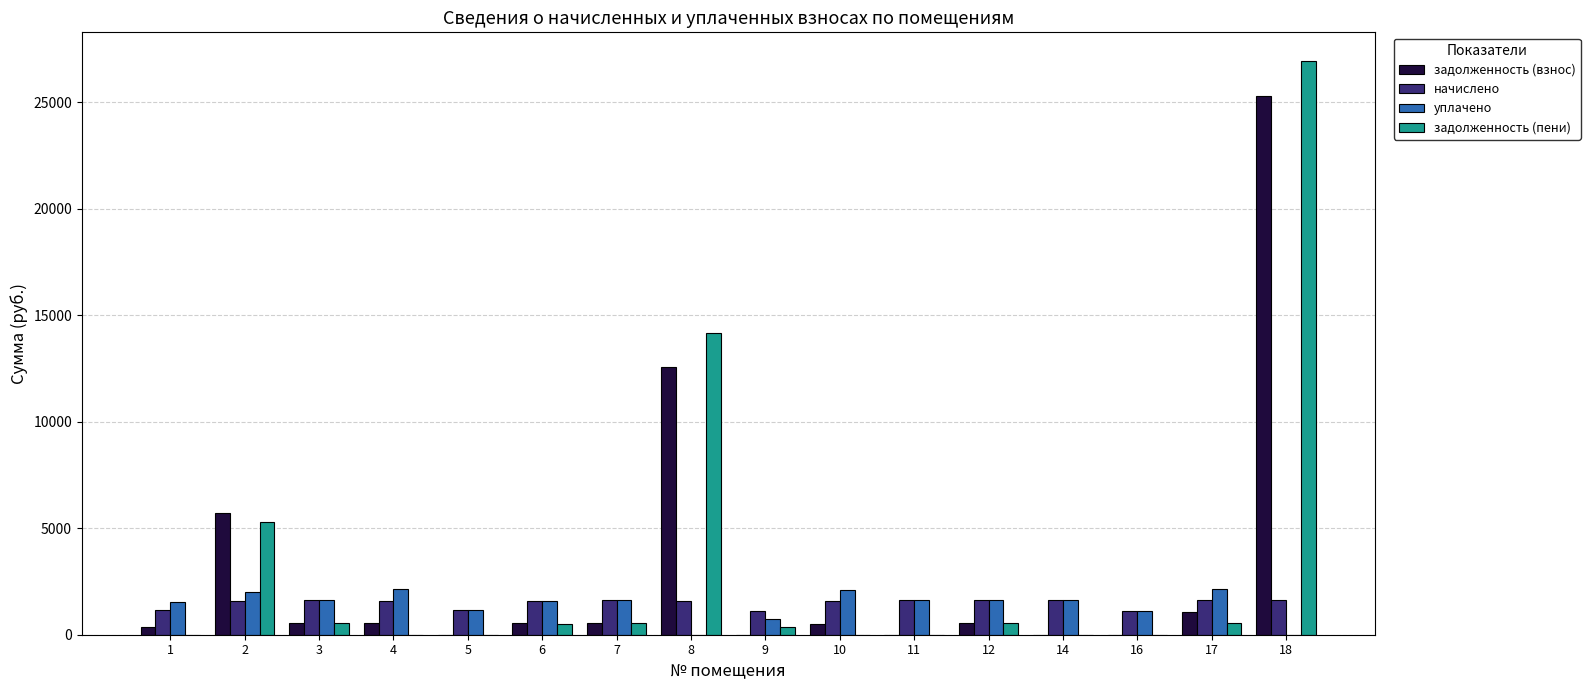

What is the spread (max minus min) of values at 5?

1143.0